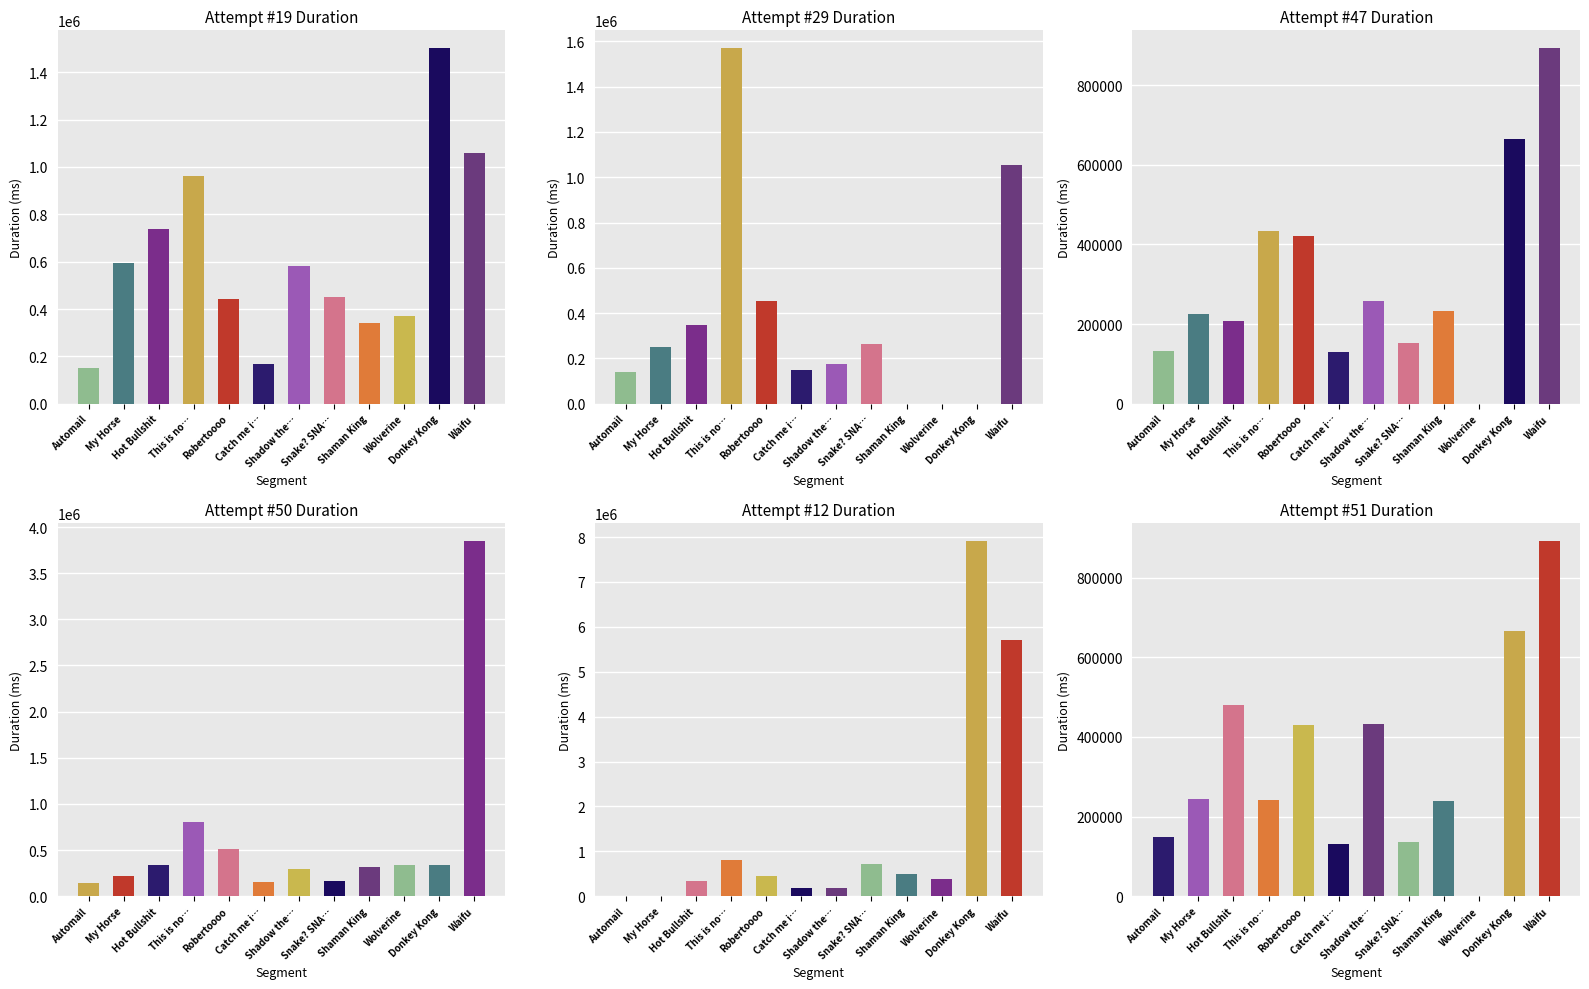

What is the sum of all Attempt #47 values?

3748432